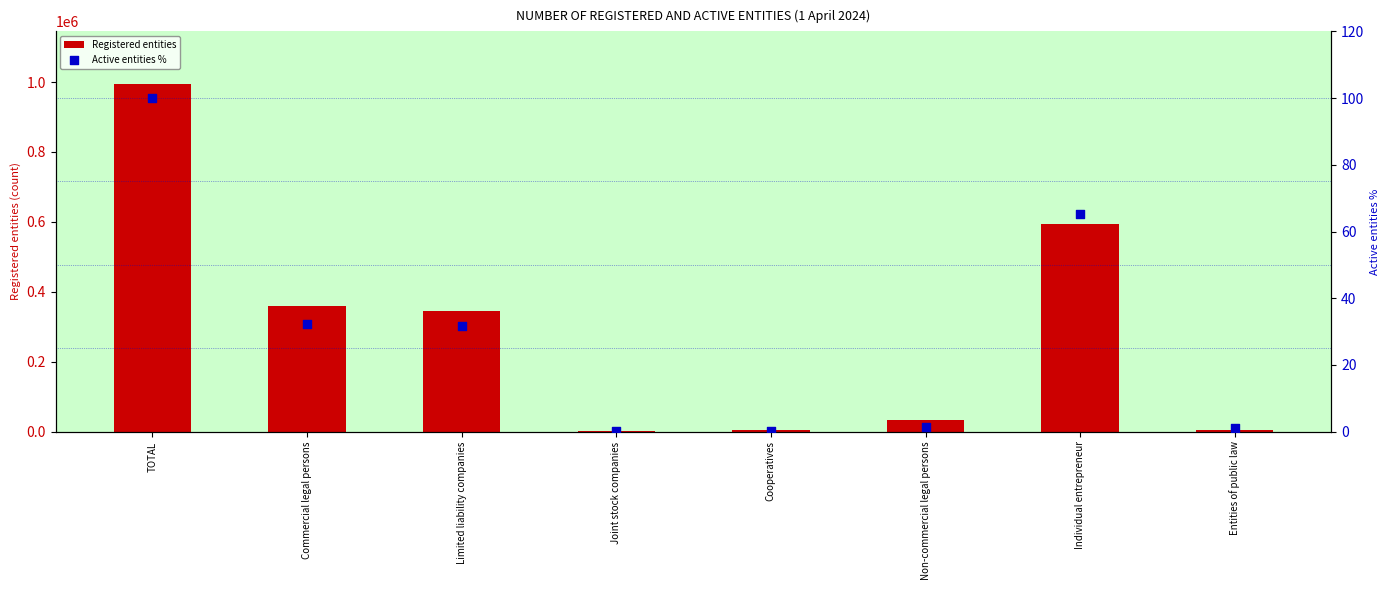

Which series has the widest spread of Y values?

Registered entities